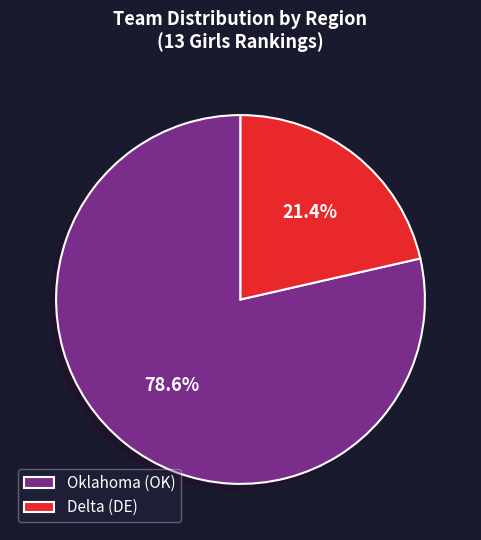

The Oklahoma (OK) slice represents 79% of the pie. True or false?

True